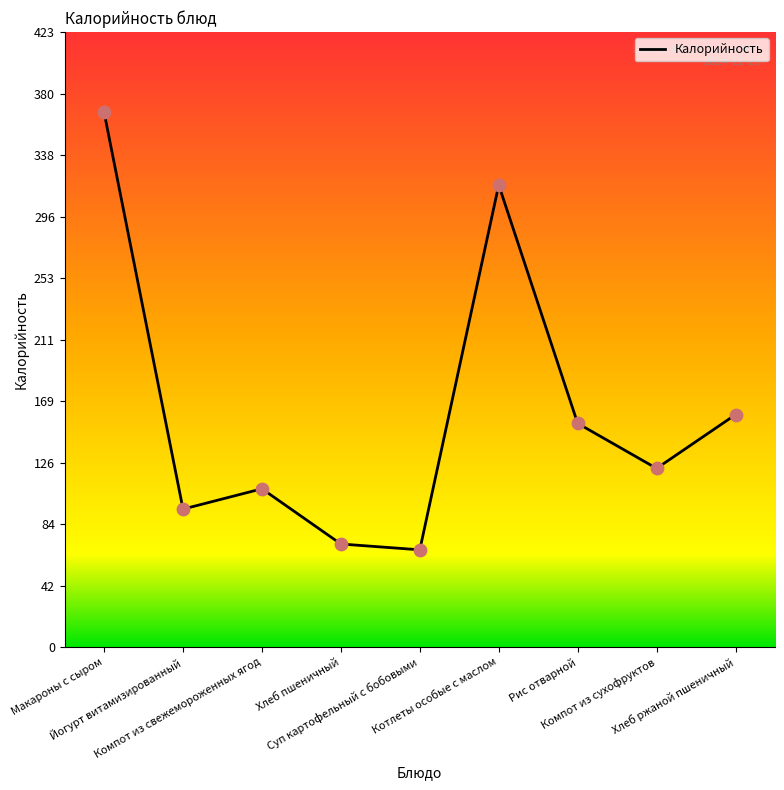

What is the ratio of the value at Компот из свежемороженных ягод to the value at Йогурт витамизированный?

1.1